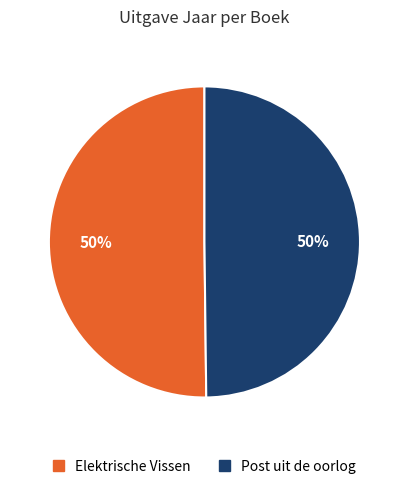

Is it true that Post uit de oorlog is 50% of the pie?

True